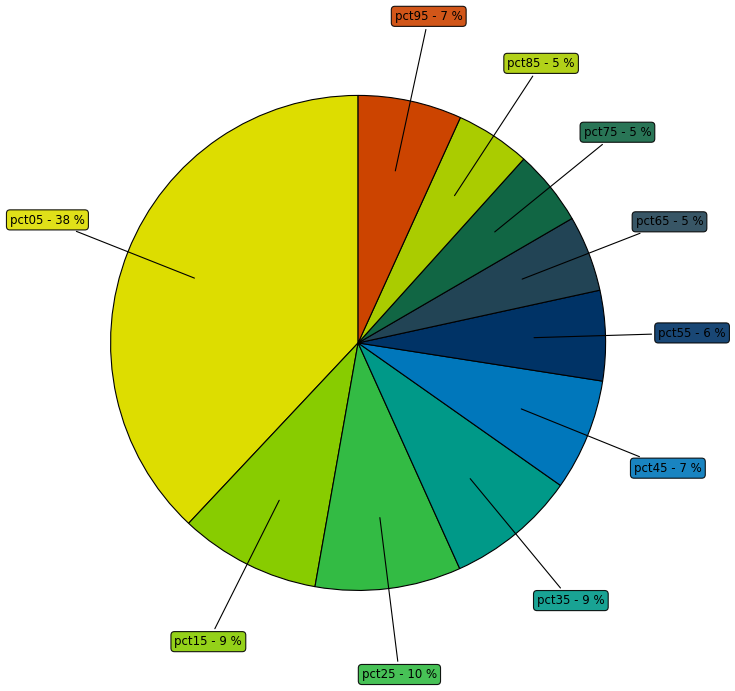

Count the number of slices in the pie.

10